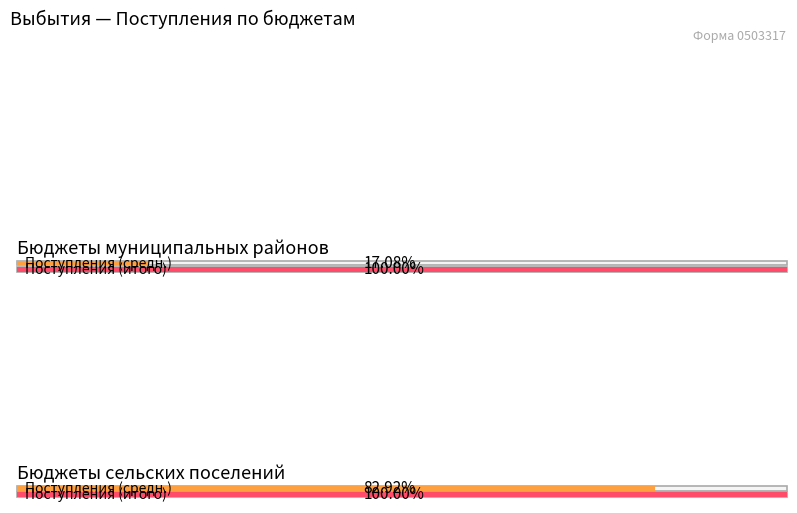

At which label is бюджеты сельских поселений closest to 148545297?

Поступления (бюджеты муниципальных районов)